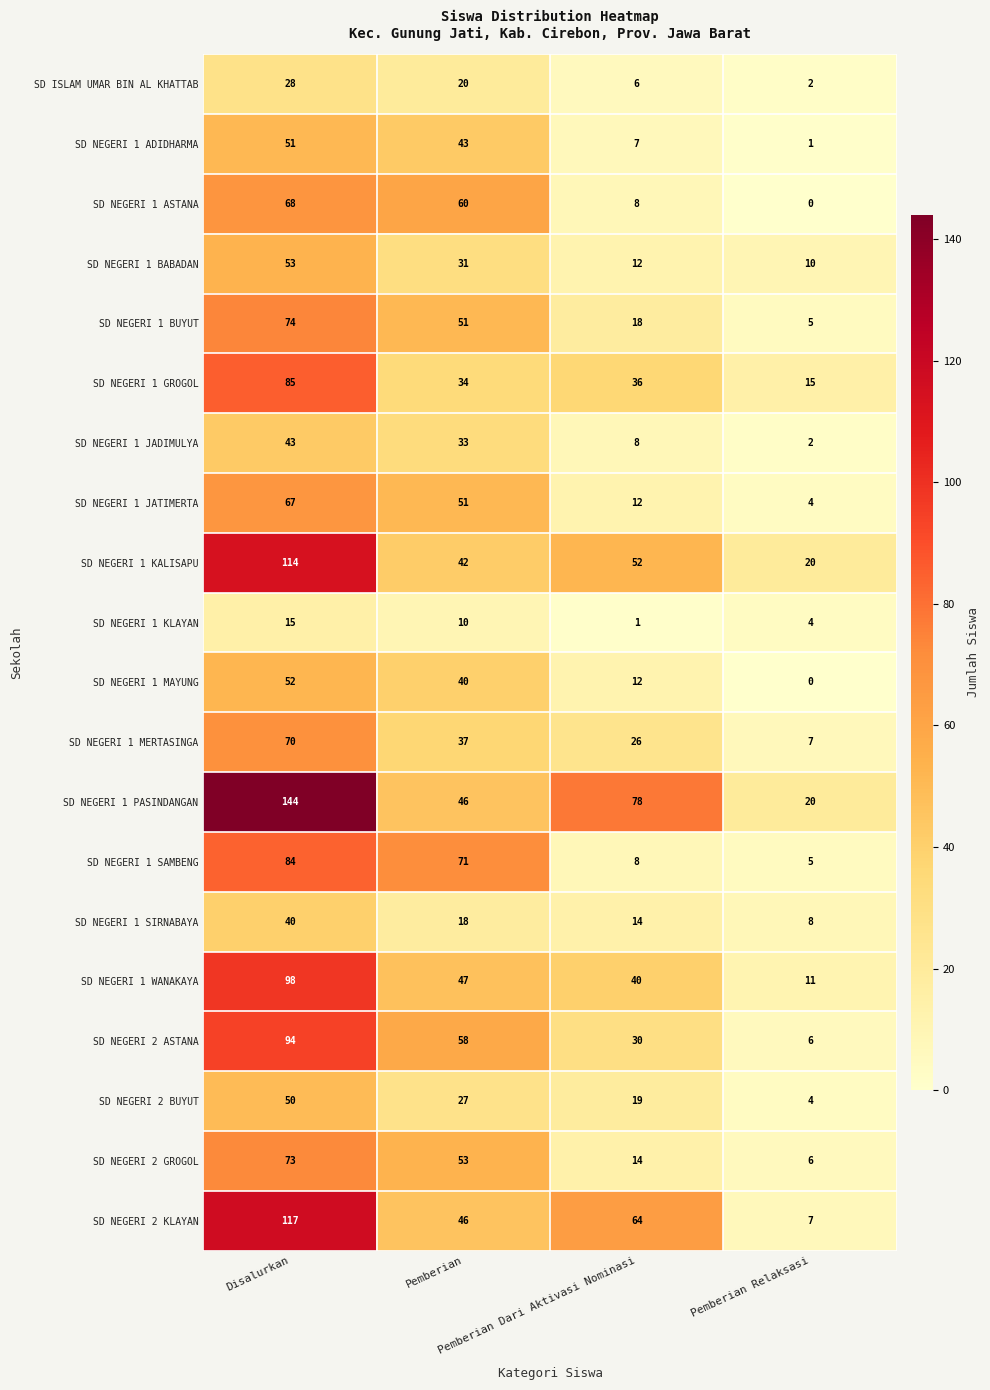

List the series in order of their peak value, highest first.

SD NEGERI 1 PASINDANGAN, SD NEGERI 2 KLAYAN, SD NEGERI 1 KALISAPU, SD NEGERI 1 WANAKAYA, SD NEGERI 2 ASTANA, SD NEGERI 1 GROGOL, SD NEGERI 1 SAMBENG, SD NEGERI 1 BUYUT, SD NEGERI 2 GROGOL, SD NEGERI 1 MERTASINGA, SD NEGERI 1 ASTANA, SD NEGERI 1 JATIMERTA, SD NEGERI 1 BABADAN, SD NEGERI 1 MAYUNG, SD NEGERI 1 ADIDHARMA, SD NEGERI 2 BUYUT, SD NEGERI 1 JADIMULYA, SD NEGERI 1 SIRNABAYA, SD ISLAM UMAR BIN AL KHATTAB, SD NEGERI 1 KLAYAN